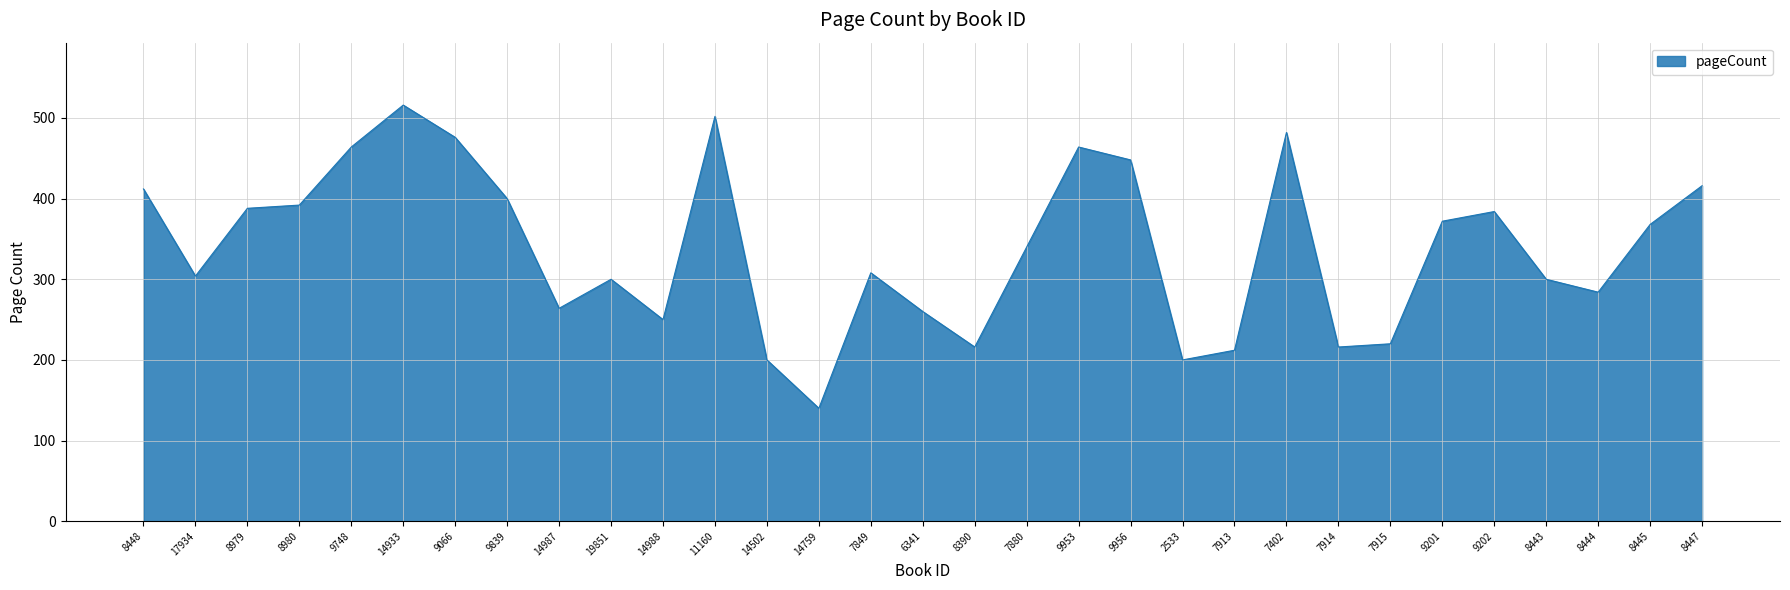

Does the chart have visible grid lines?

Yes